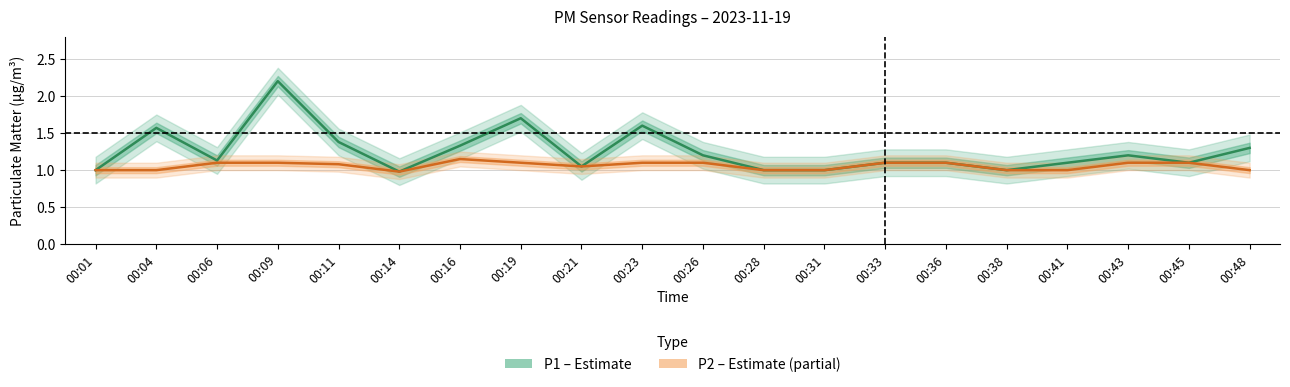

How many values in the P2 (PM2.5) series exceed 1?

12